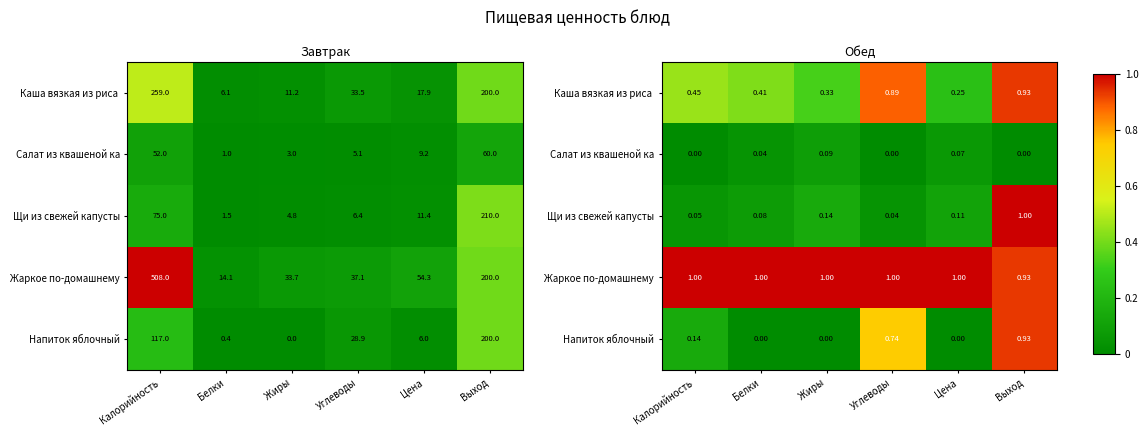

What is the total value across all series at Жиры?

1.6